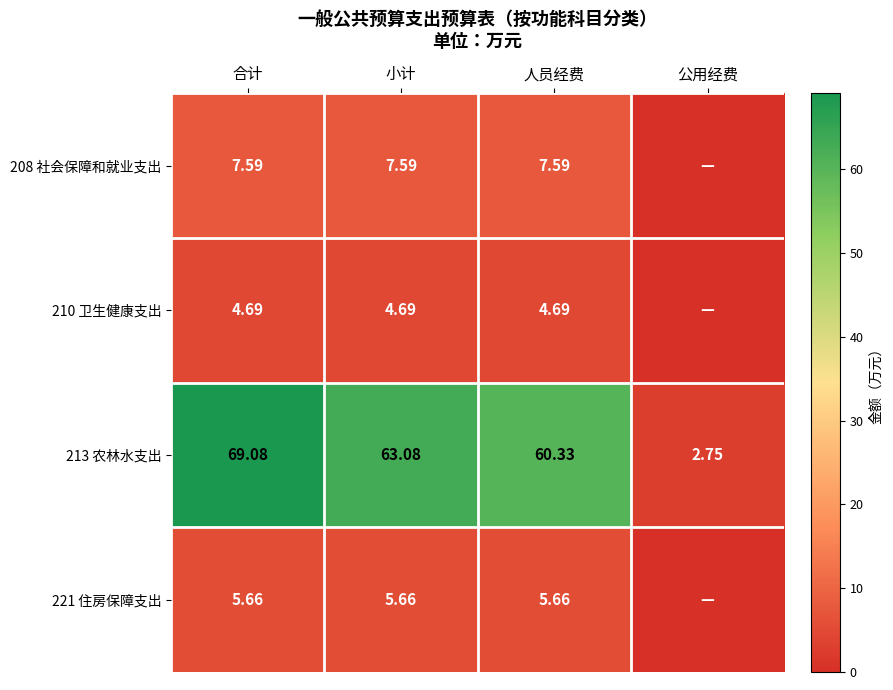

Where is 213 农林水支出 nearest to the value 35?

人员经费